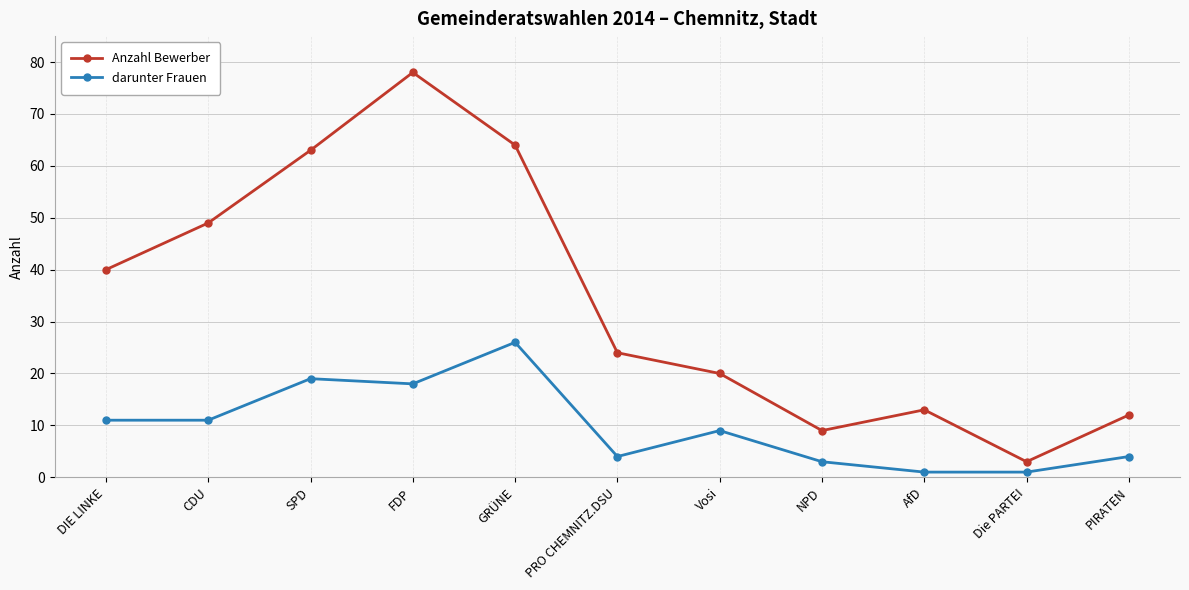

True or false: Anzahl Bewerber and darunter Frauen intersect in this chart.

False